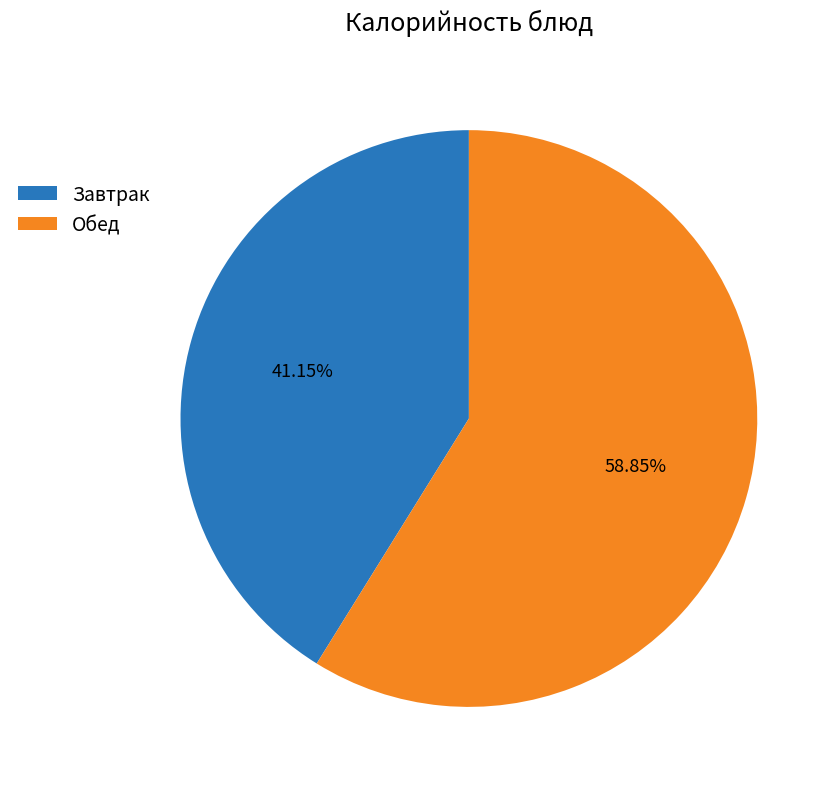

Is there a majority slice in this chart?

Yes